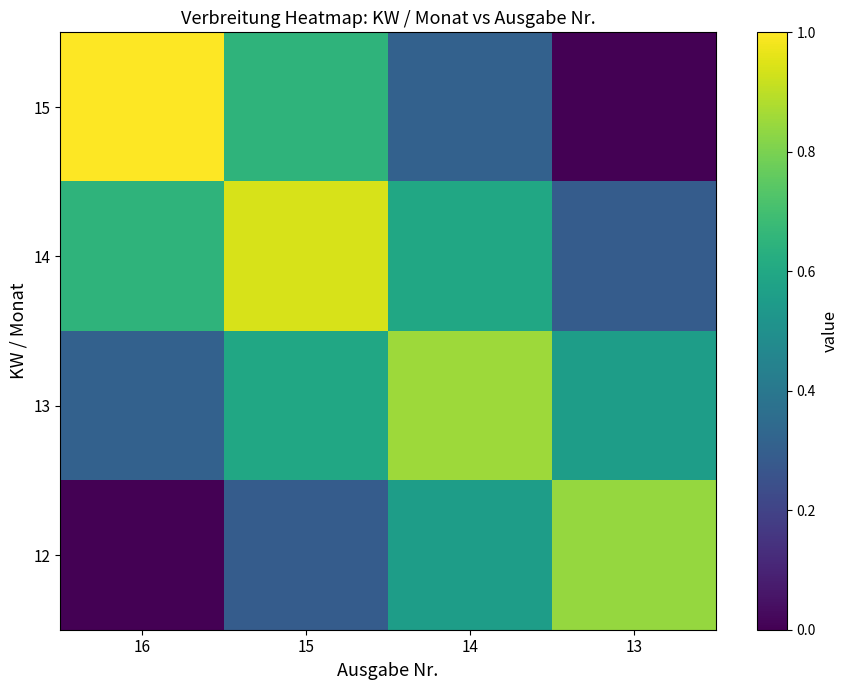

Reading left to right, transcribe all the data shown in this chart.

15: 16=1.0	15=0.7	14=0.3	13=0.0
14: 16=0.7	15=0.9	14=0.6	13=0.3
13: 16=0.3	15=0.6	14=0.9	13=0.6
12: 16=0.0	15=0.3	14=0.6	13=0.8